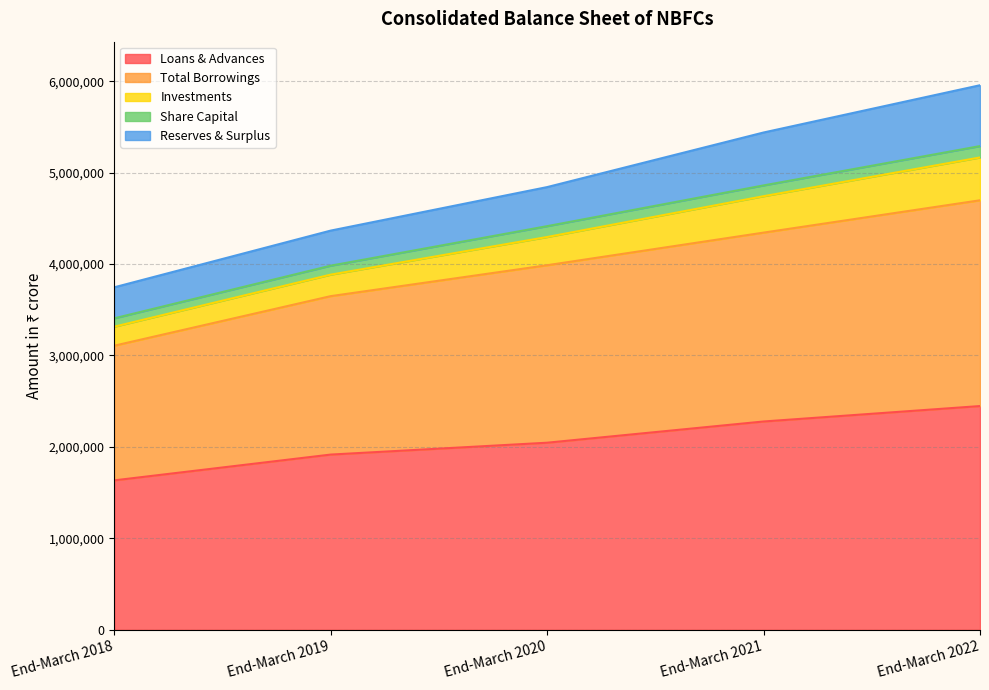

What are all the series names shown in the legend?

Loans & Advances, Total Borrowings, Investments, Share Capital, Reserves & Surplus